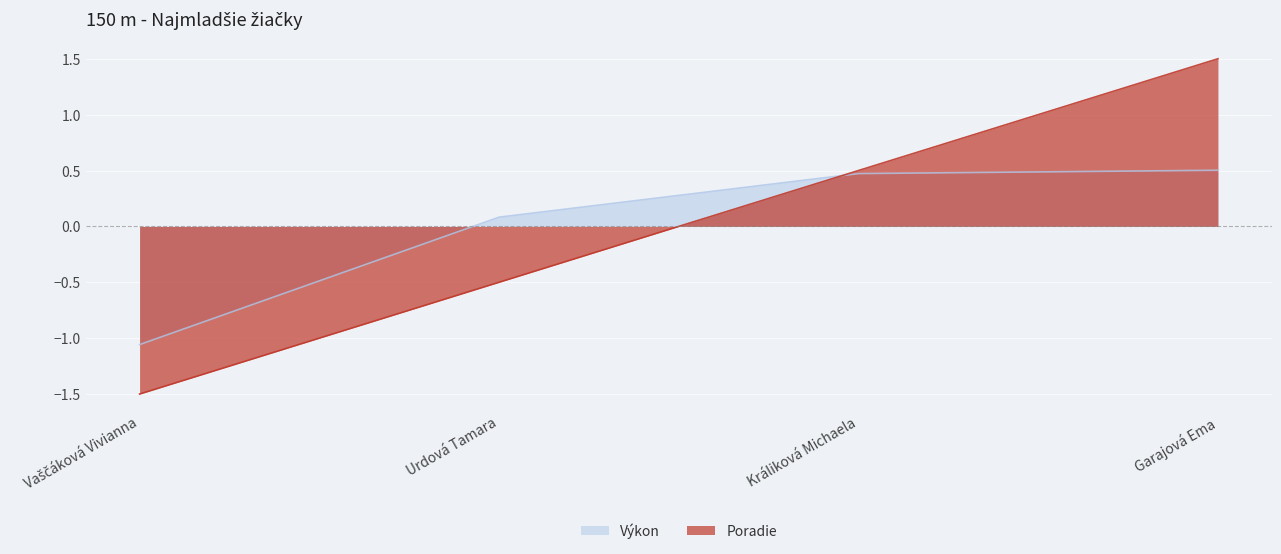

Reading left to right, list all the values displayed in this chart.

Poradie: -1.5	-0.5	0.5	1.5
Výkon: -1.1	0.1	0.5	0.5